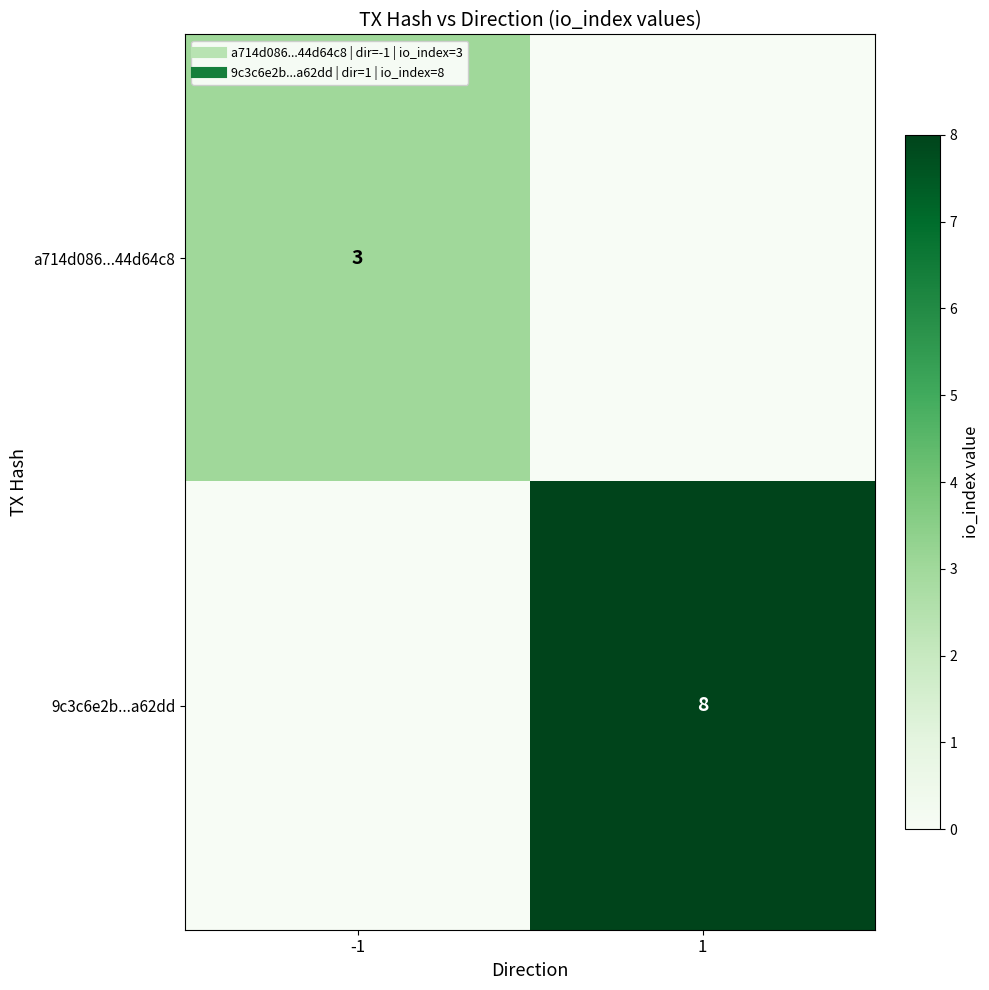

At which category does the chart reach its minimum across all series?

1